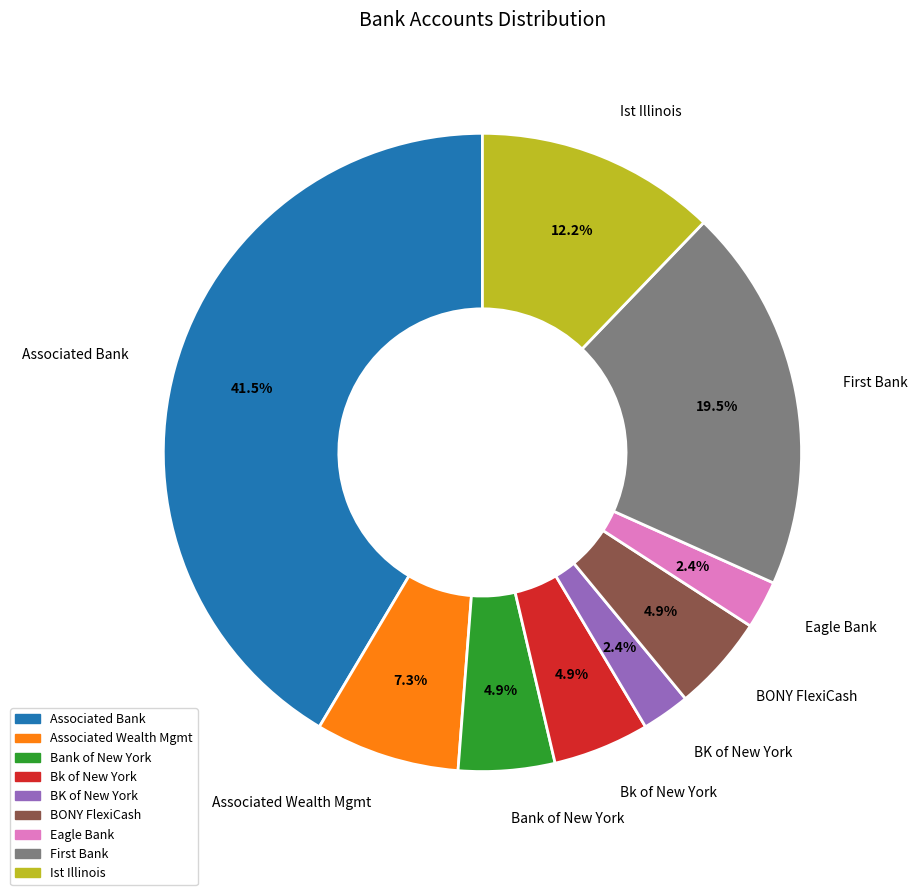

Count the number of slices in the pie.

9